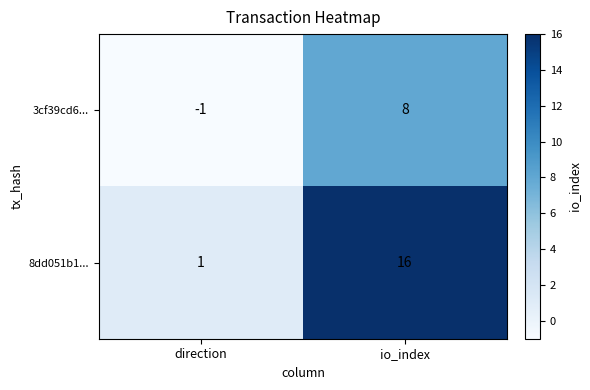

True or false: 3cf39cd6... has a value of 8 at io_index.

True